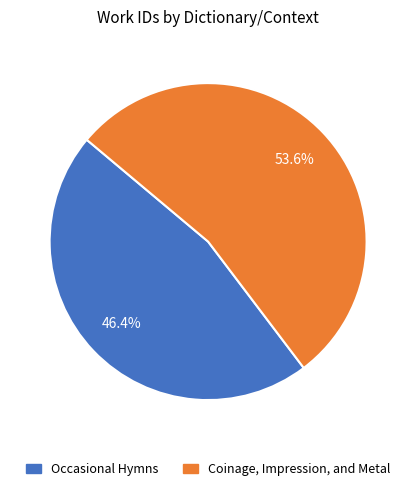

To the nearest percent, what portion does Coinage, Impression, and Metal represent?

54%